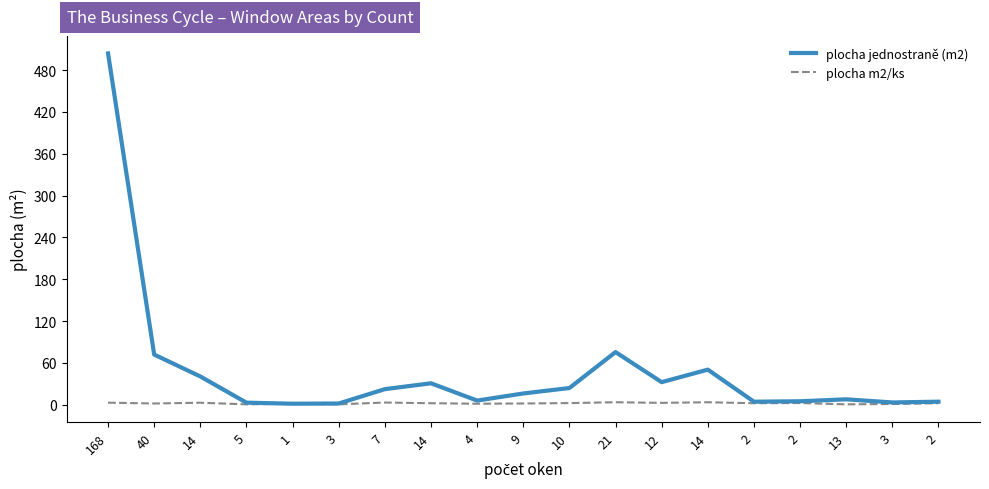

True or false: plocha m2/ks has more than 0 interior local peaks.

True